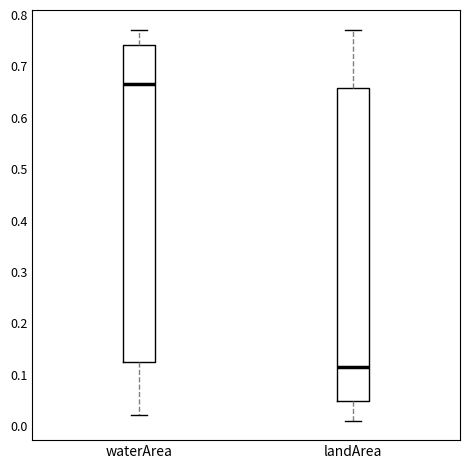

Reading left to right, read every box against the y-axis: the position of its median line, the range the box covers, and the ends of its whiskers. The values are not printed on the chart, so give them approximately, as read against the axis.

waterArea: median 0.67, box 0.13 to 0.74, whiskers 0.02 to 0.77
landArea: median 0.12, box 0.05 to 0.66, whiskers 0.01 to 0.77